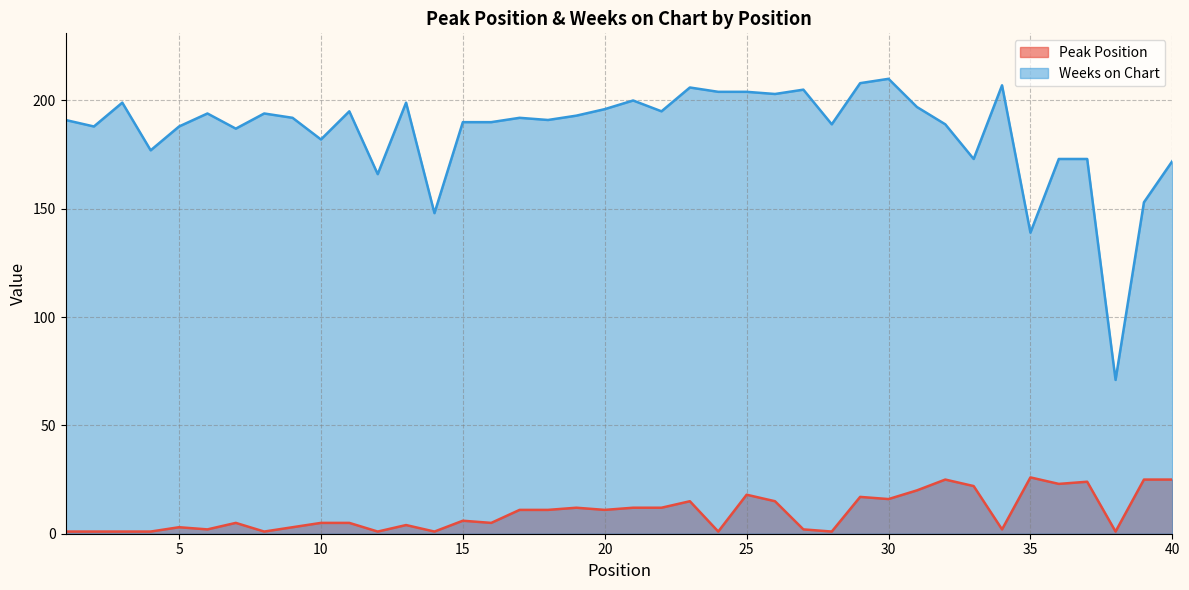

What is the difference between the maximum and minimum values in the Peak Position series?

25